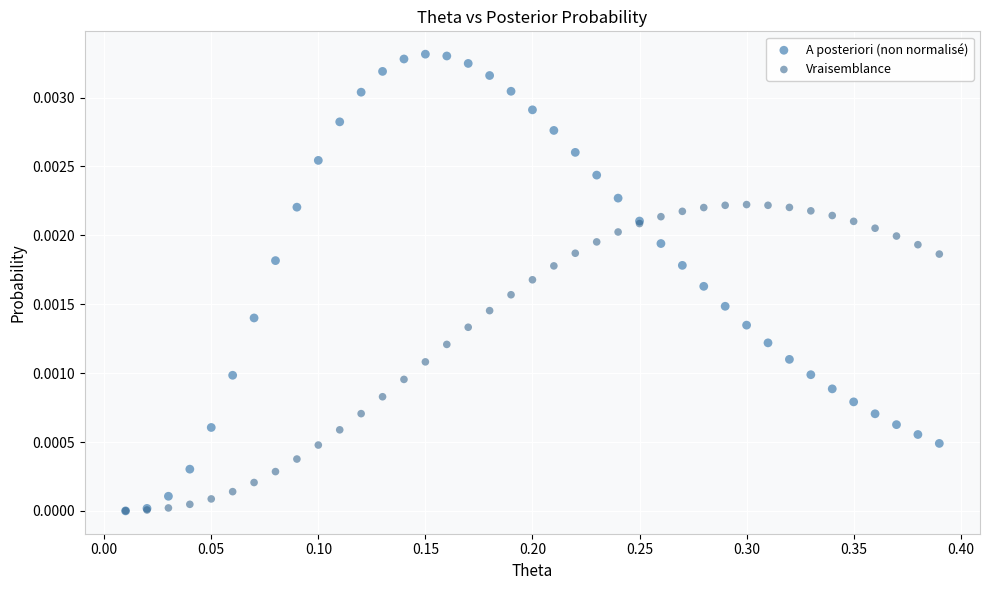

Which series reaches the maximum Y coordinate?

A posteriori (non normalisé)